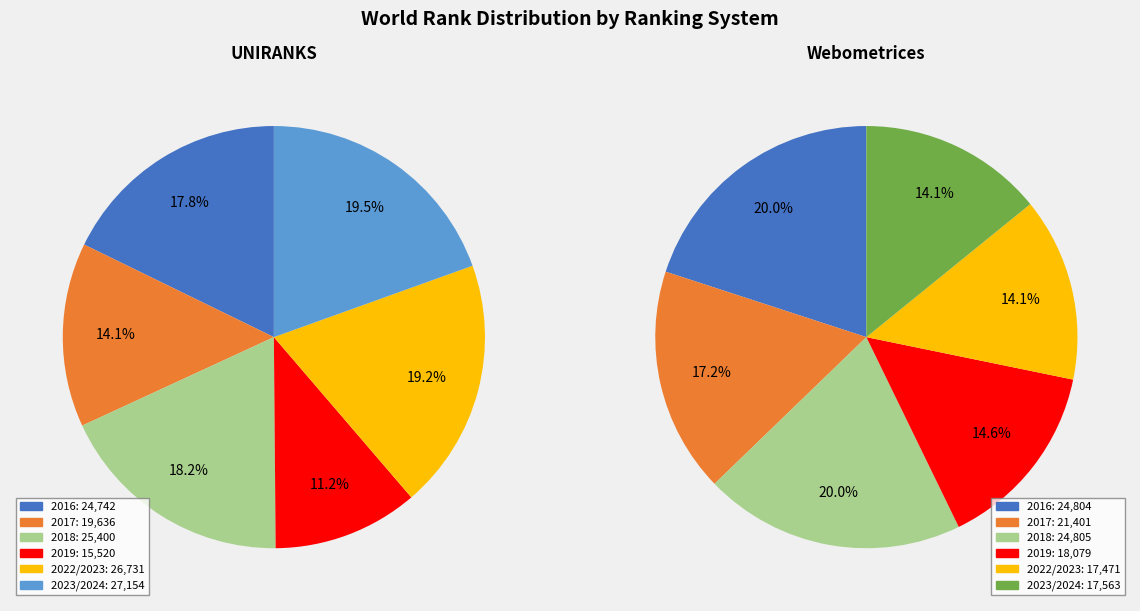

To the nearest percent, what percentage of the pie is 2016?

20%